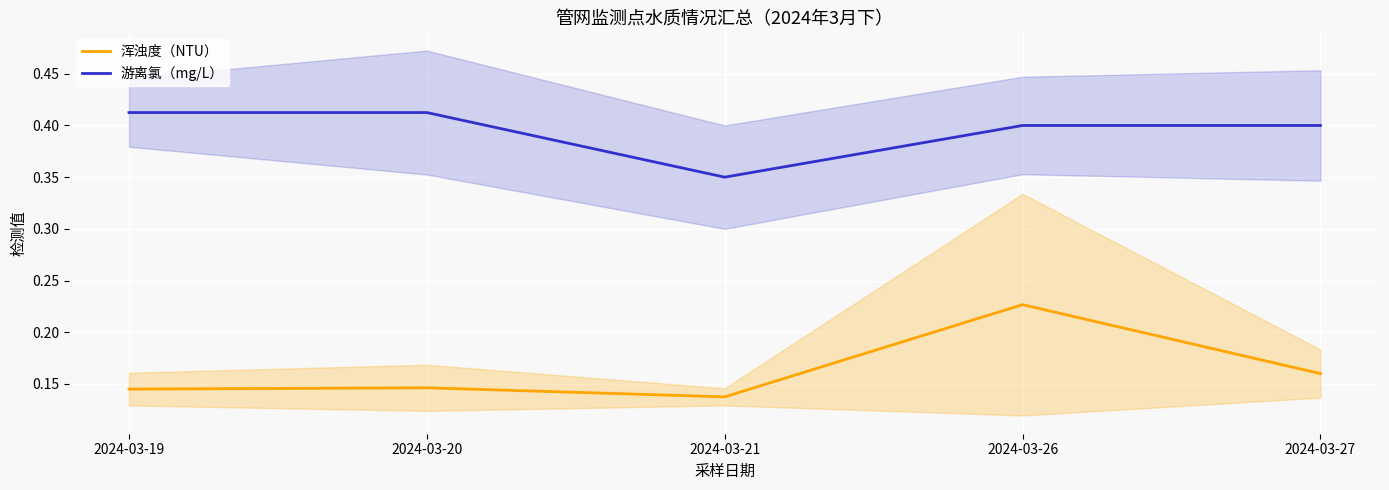

How many 浑浊度（NTU） values are between 0 and 1?

5